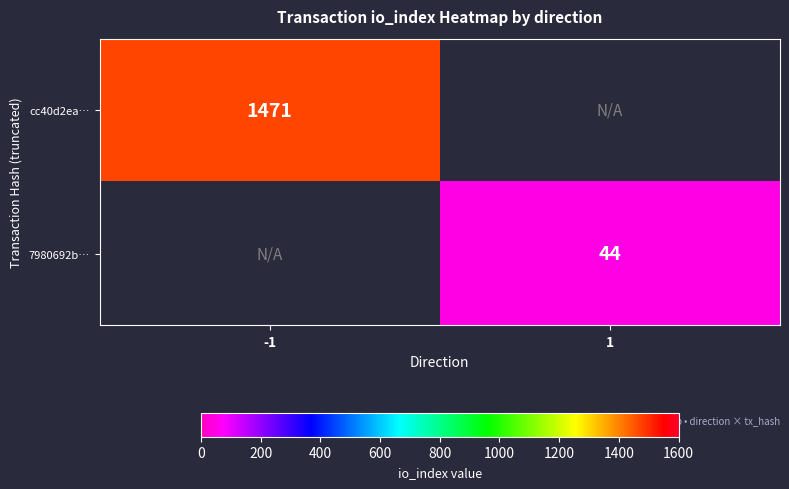

The cc40d2ea… series shows 1916.5 at -1. True or false?

False